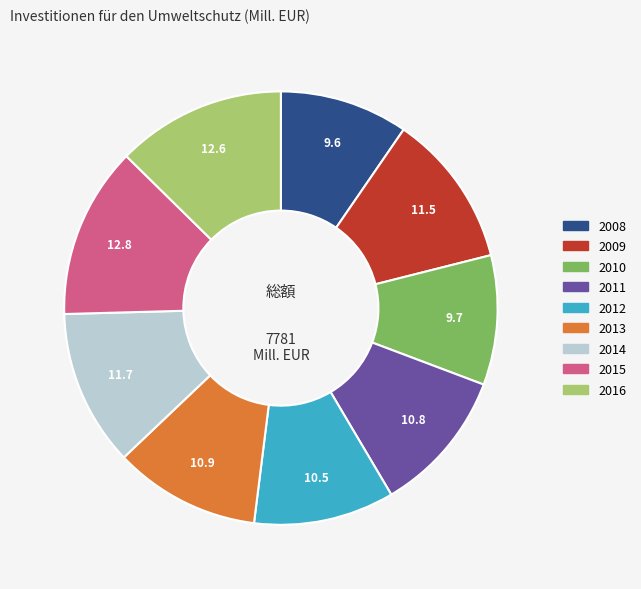

Which has a higher value, 2009 or 2008?

2009